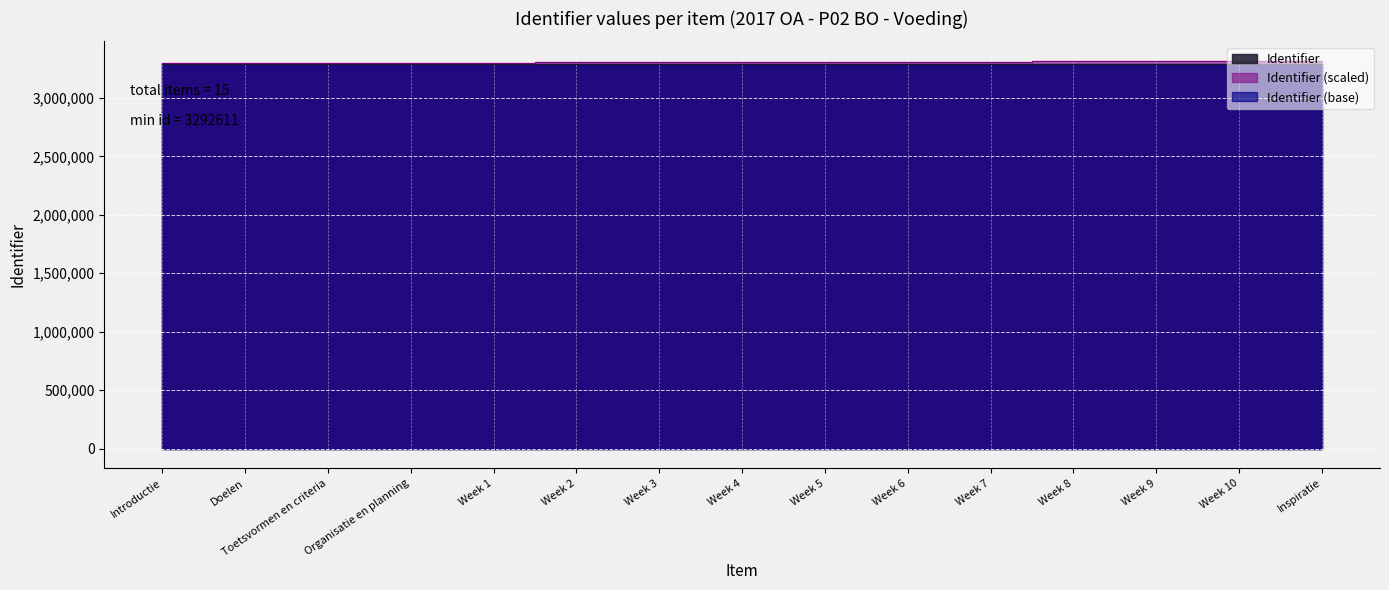

What is the label of the 13th point from the right?

Toetsvormen en criteria